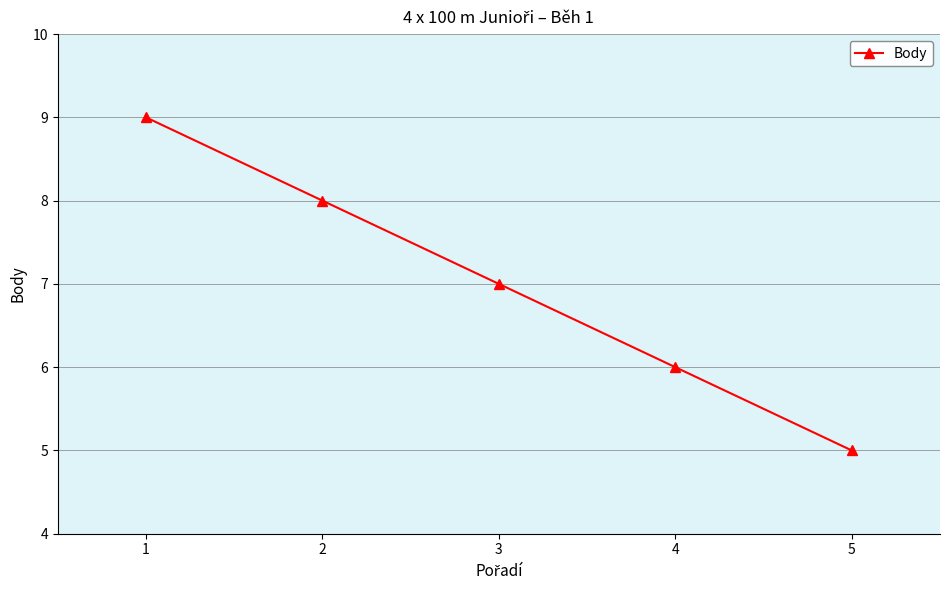

Which has a higher value, 2 or 5?

2